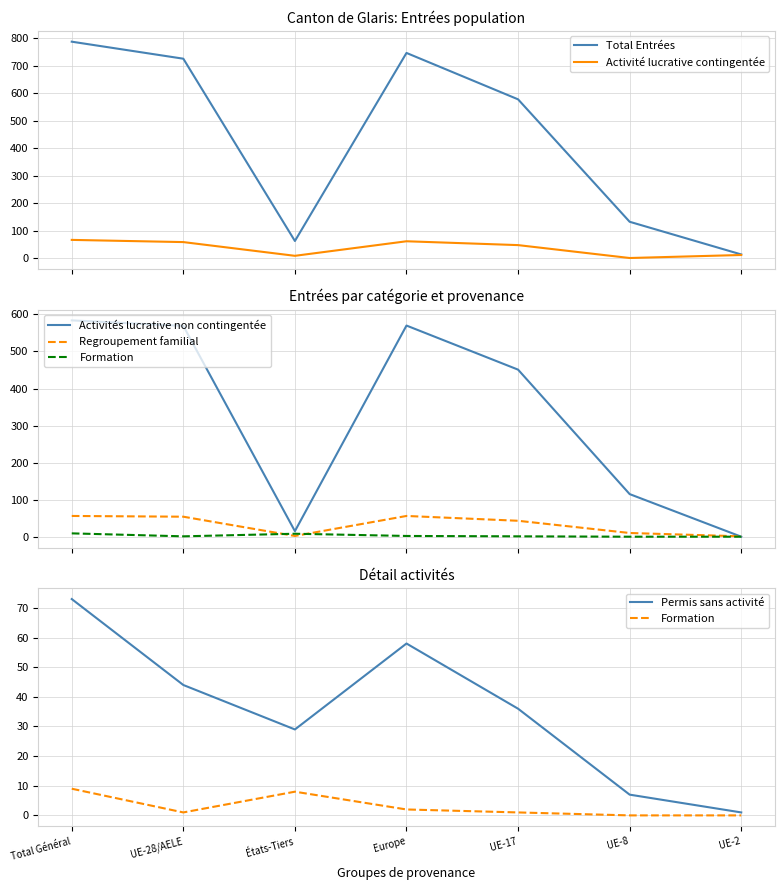

At which category does Activités lucrative non contingentée reach its first local valley?

États-Tiers